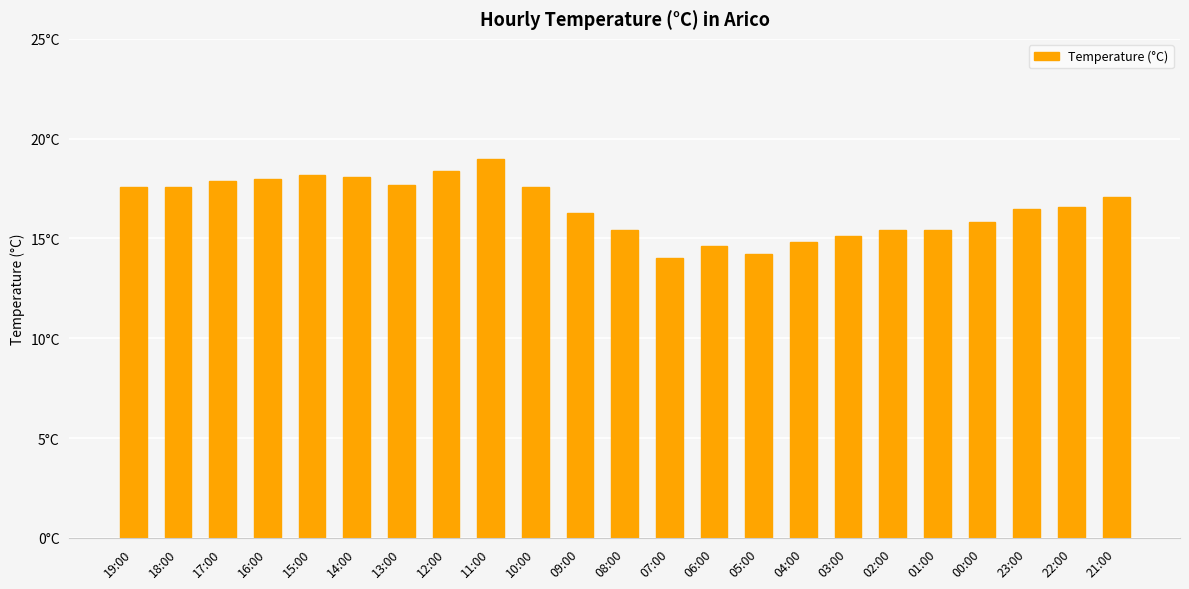

Reading left to right, transcribe all the data shown in this chart.

17.6	17.6	17.9	18.0	18.2	18.1	17.7	18.4	19.0	17.6	16.3	15.4	14.0	14.6	14.2	14.8	15.1	15.4	15.4	15.8	16.5	16.6	17.1